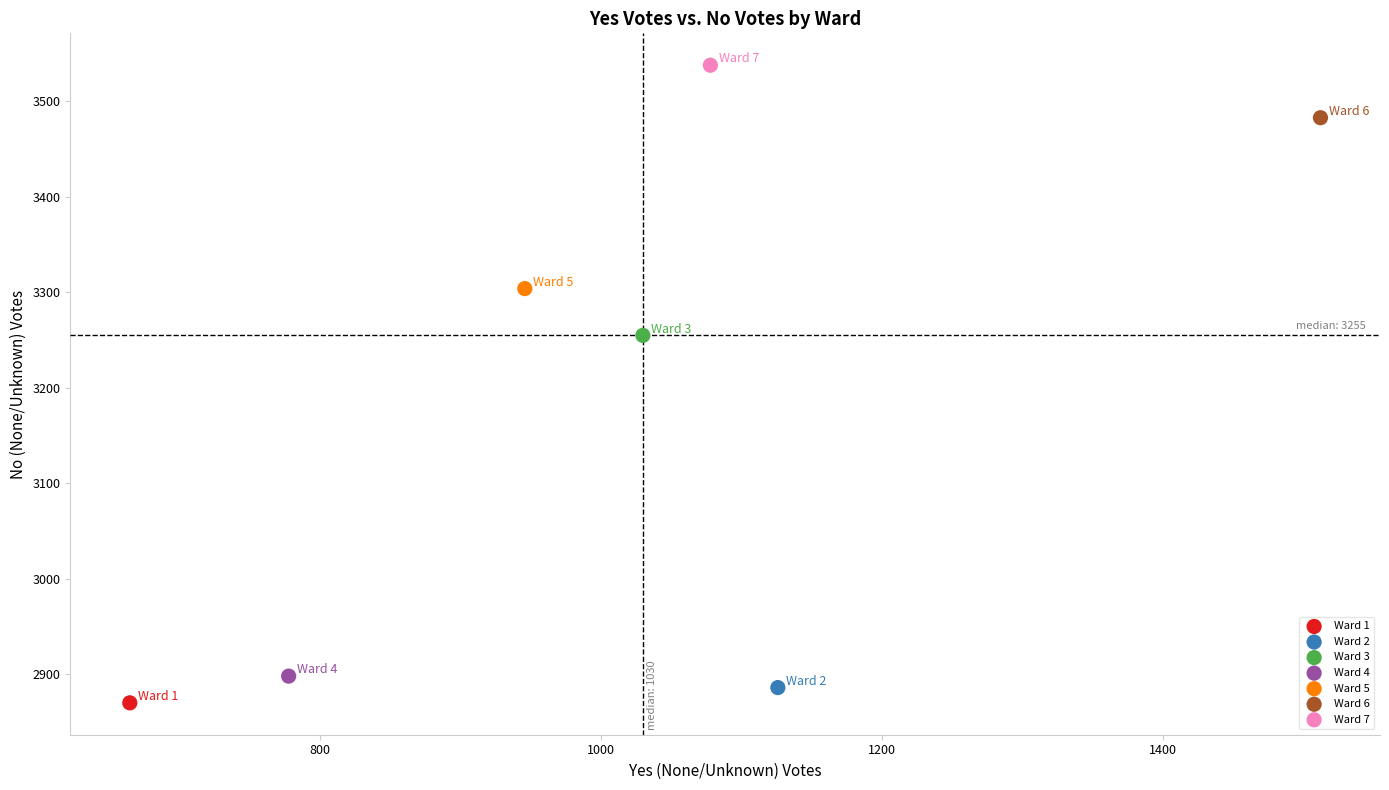

What are all the series names shown in the legend?

Ward 1, Ward 2, Ward 3, Ward 4, Ward 5, Ward 6, Ward 7